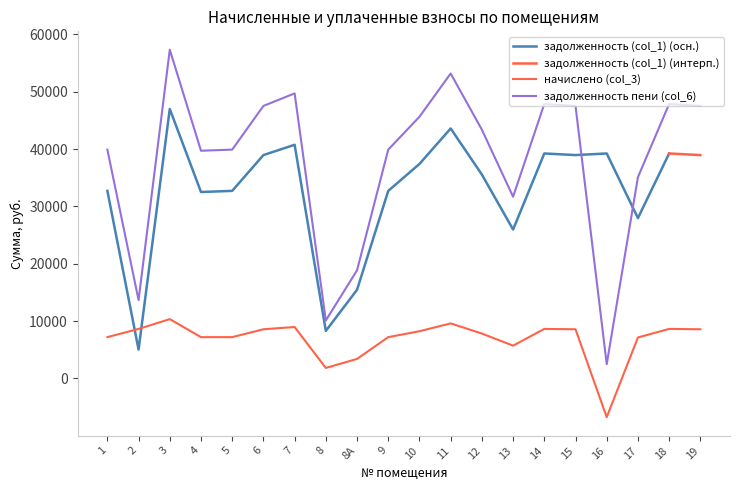

Where does the задолженность пени (col_6) series first go above 43387?

3